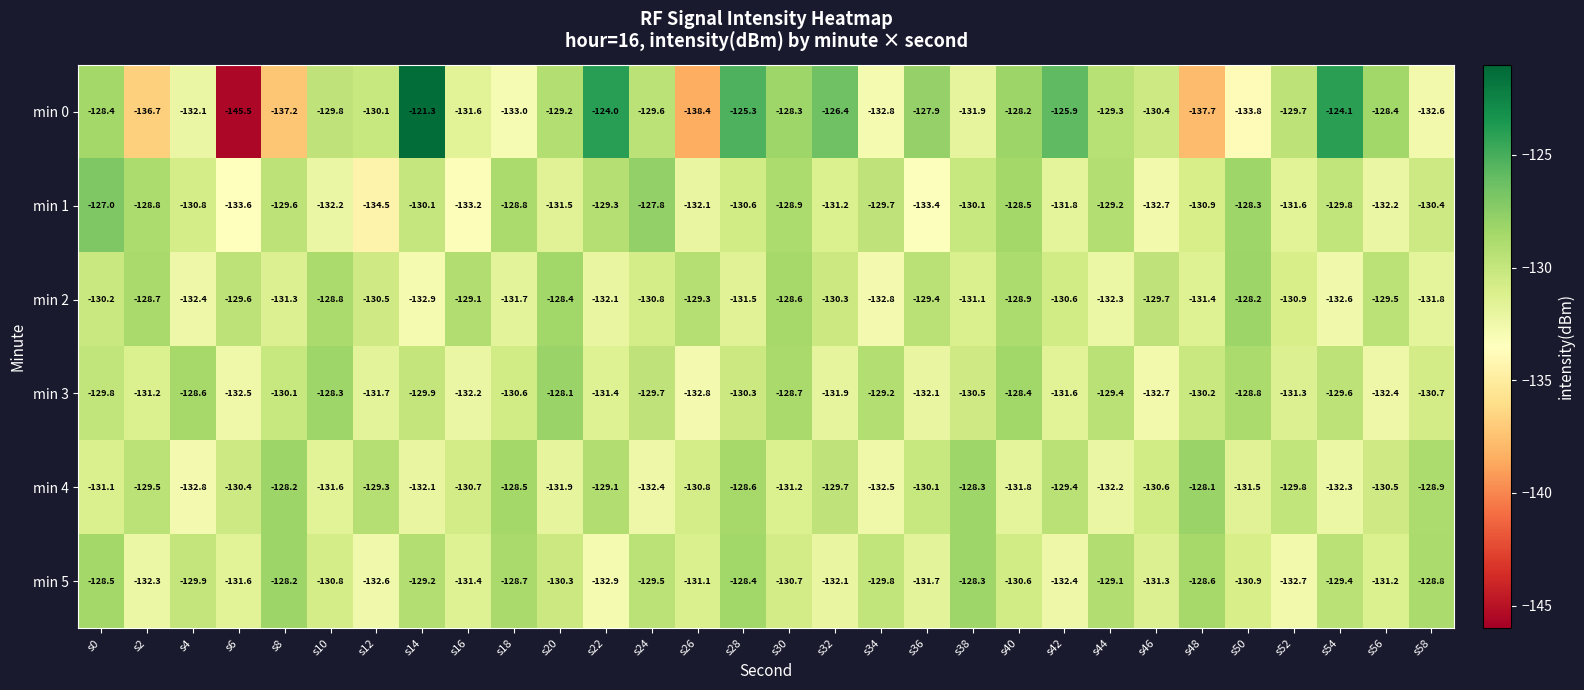

What is the total value across all series at s58?

-783.2